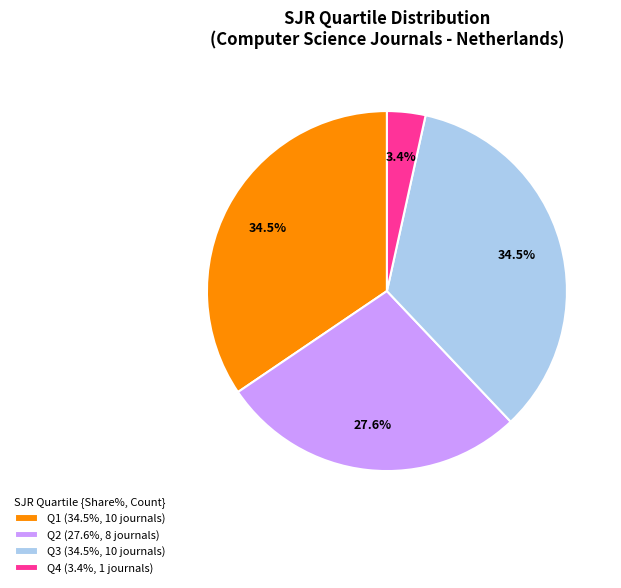

What percentage is the Q4 slice, to the nearest percent?

3%